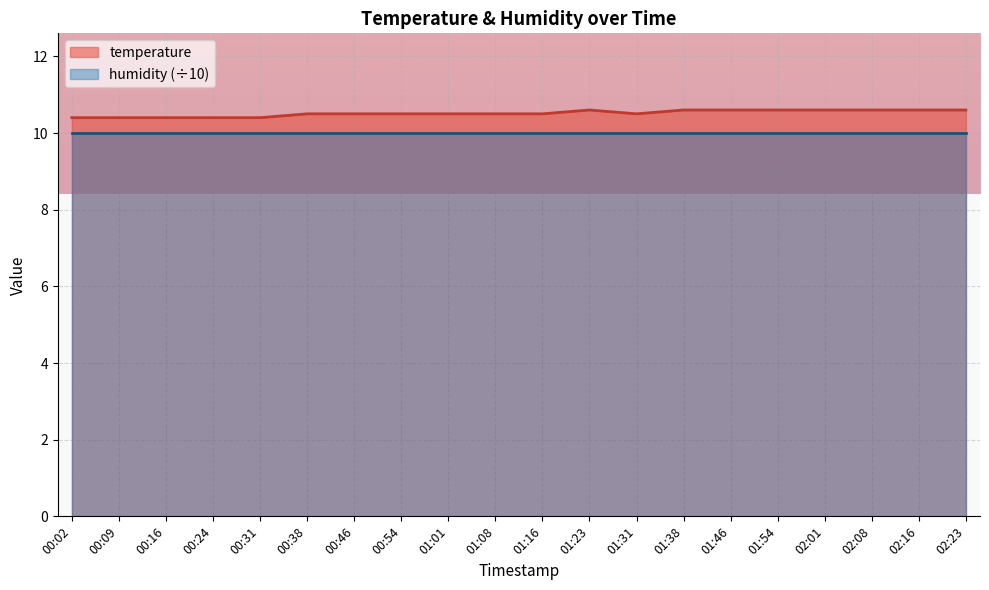

Which label corresponds to the largest value in the chart?

01:23